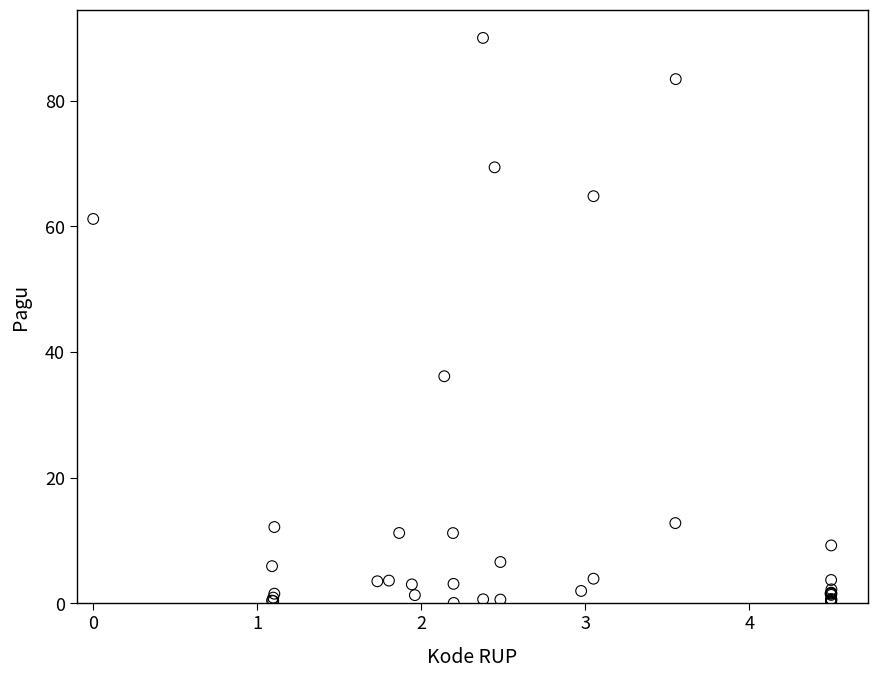

What Y value in the scatter plot is closest to 45?

36.1